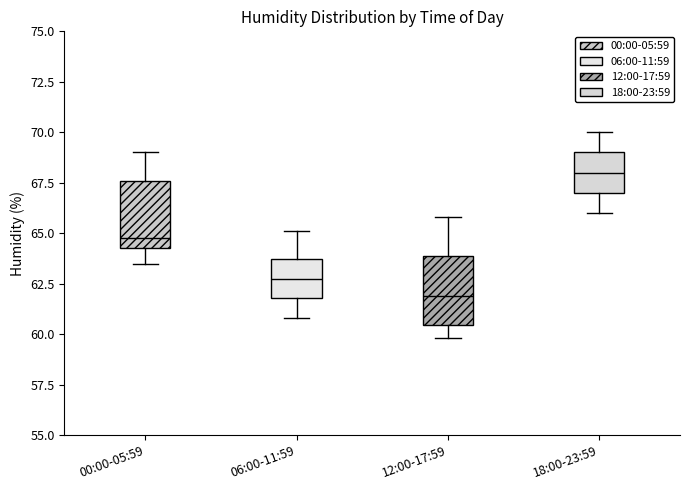

Reading left to right, read every box against the y-axis: the position of its median line, the range the box covers, and the ends of its whiskers. The values are not printed on the chart, so give them approximately, as read against the axis.

00:00-05:59: median 65.0, box 64.5 to 67.5, whiskers 63.5 to 69.0
06:00-11:59: median 63.0, box 62.0 to 63.5, whiskers 61.0 to 65.0
12:00-17:59: median 62.0, box 60.5 to 64.0, whiskers 60.0 to 66.0
18:00-23:59: median 68.0, box 67.0 to 69.0, whiskers 66.0 to 70.0